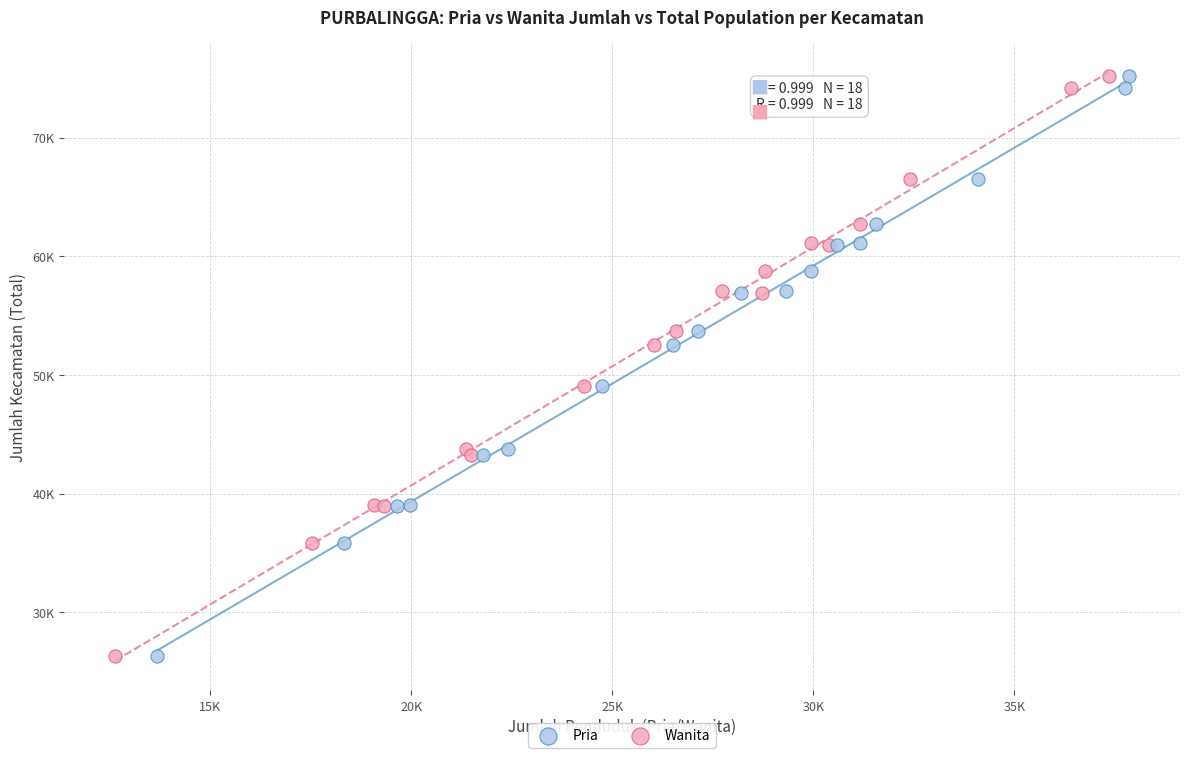

What are all the series names shown in the legend?

Pria, Wanita